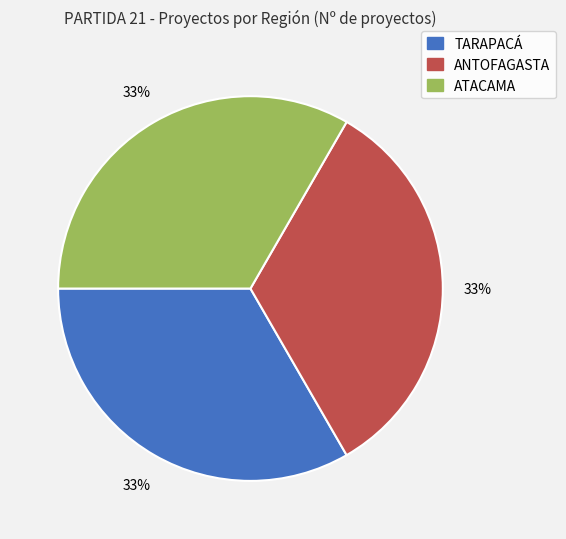

Does any single category account for the majority?

No